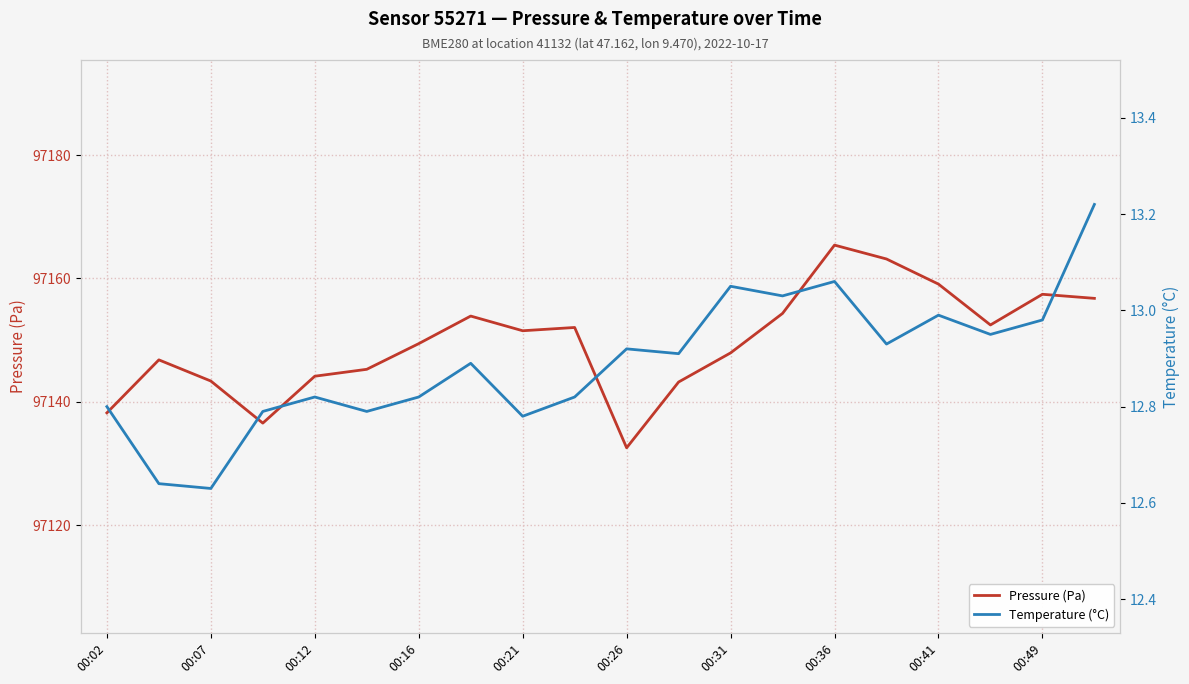

Read the Pressure (Pa) value at 00:02.

97138.2